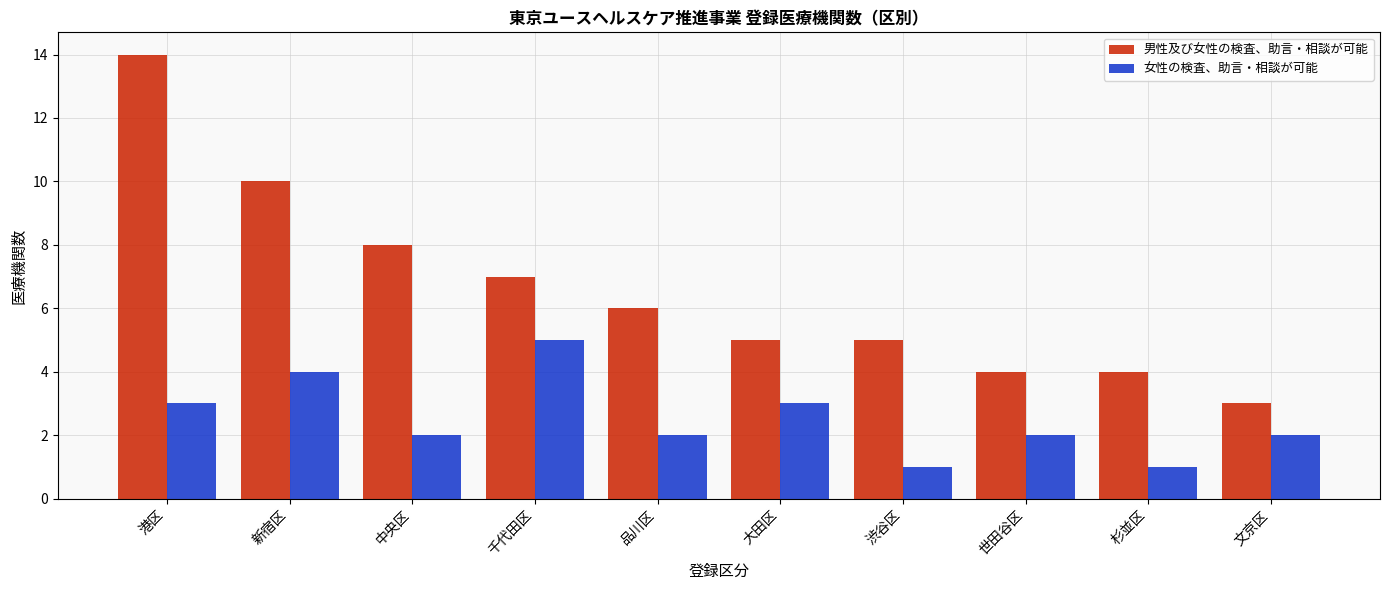

What is the label of the 6th bar from the left?

大田区